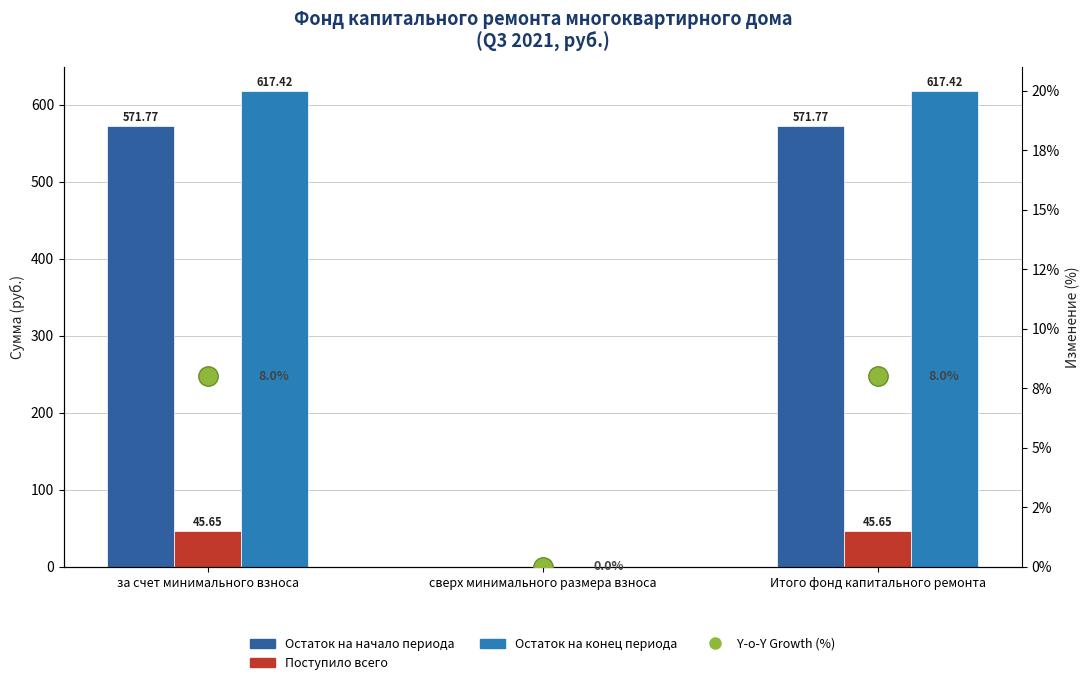

What is the spread (max minus min) of values at Итого фонд капитального ремонта?

571.8